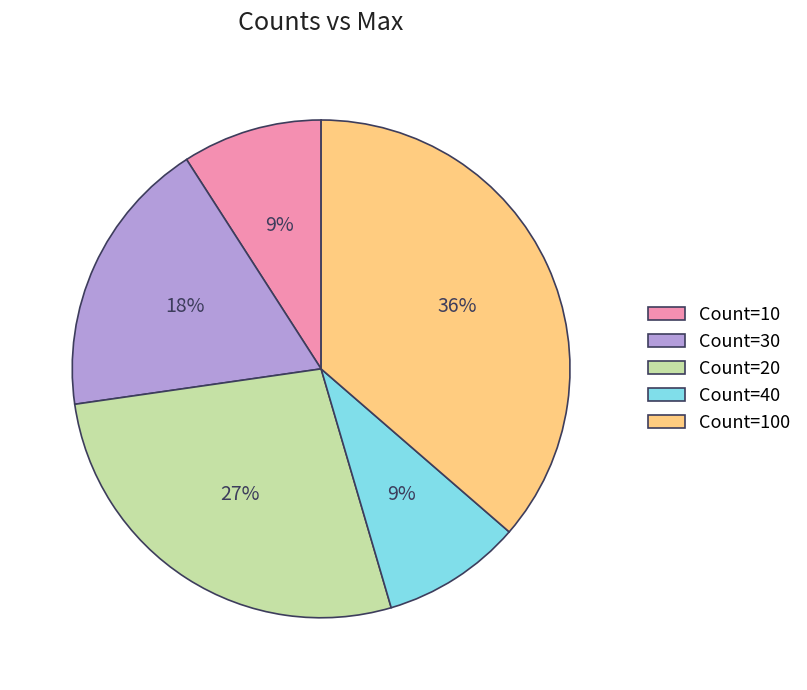

Is there a majority slice in this chart?

No